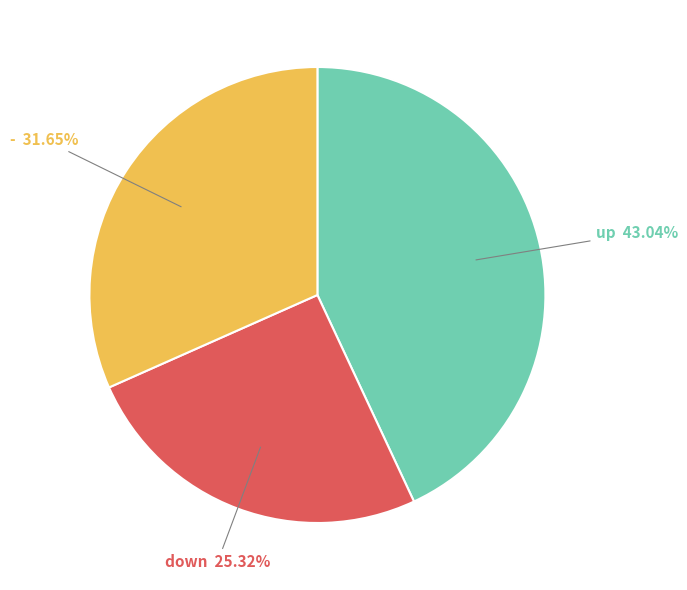

How much of the chart is everything except up?

57.0%